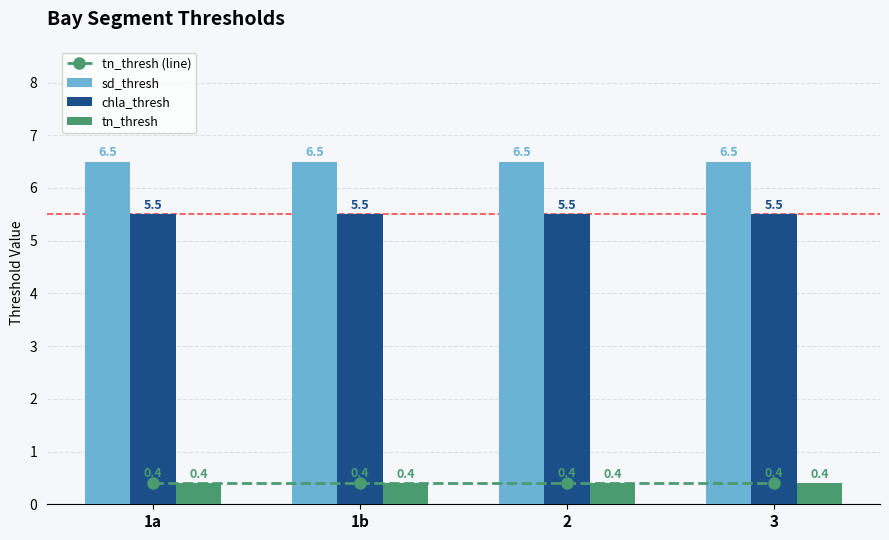

The sd_thresh series shows 10.1 at 3. True or false?

False